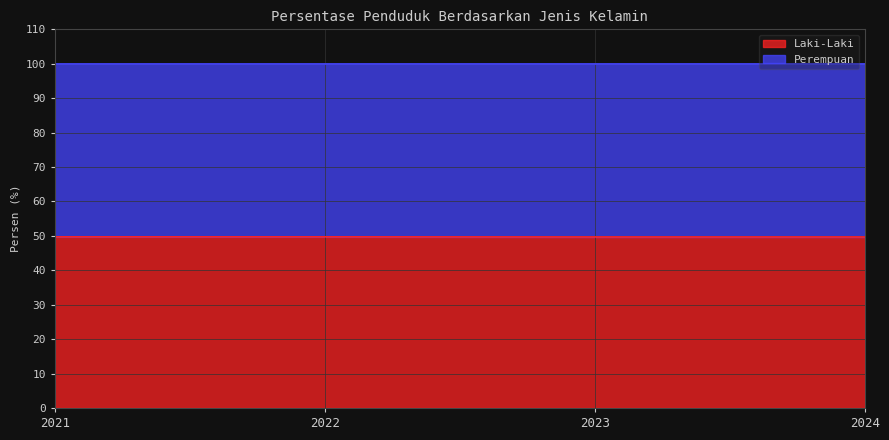

Count the values in the range 49 to 50.

4